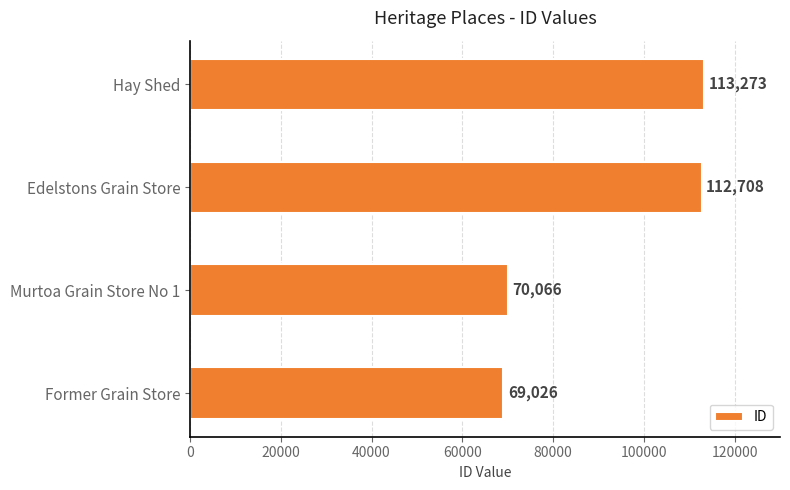

Approximately how many times larger is the value at Former Grain Store compared to Murtoa Grain Store No 1?

1.0